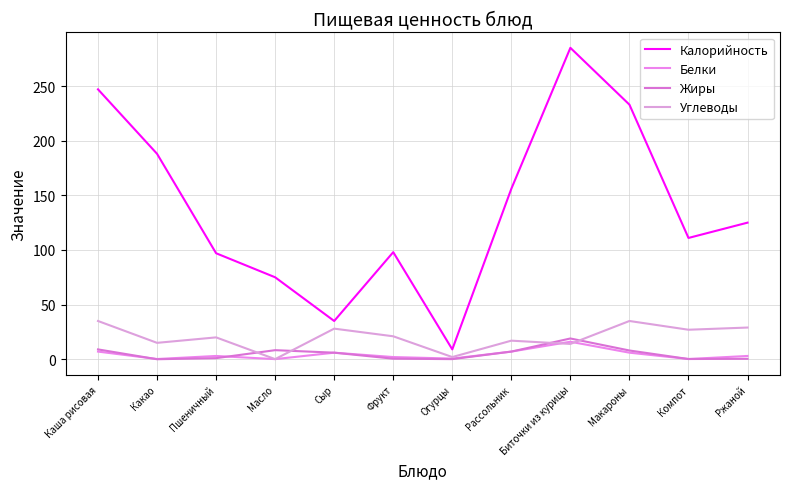

After their last crossing, which series has the higher values: Жиры or Углеводы?

Углеводы